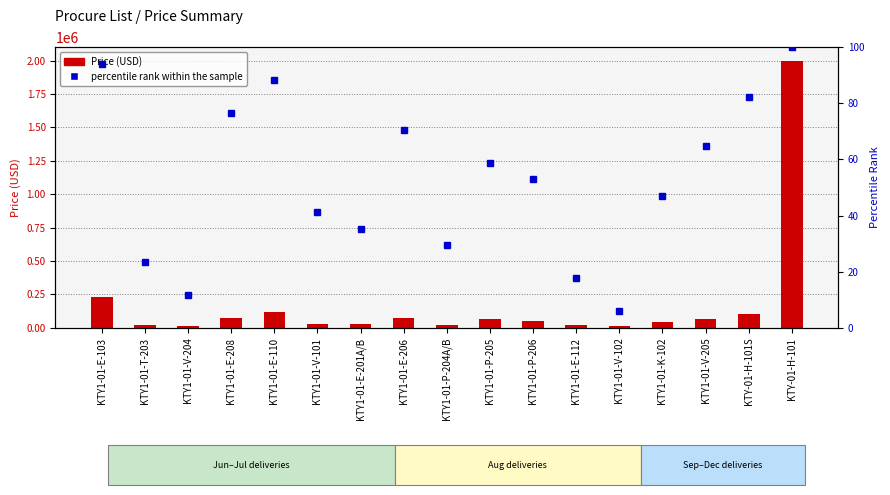

What is the difference between the Price (USD) values at KTY1-01-T-203 and KTY1-01-P-205?

42000.0